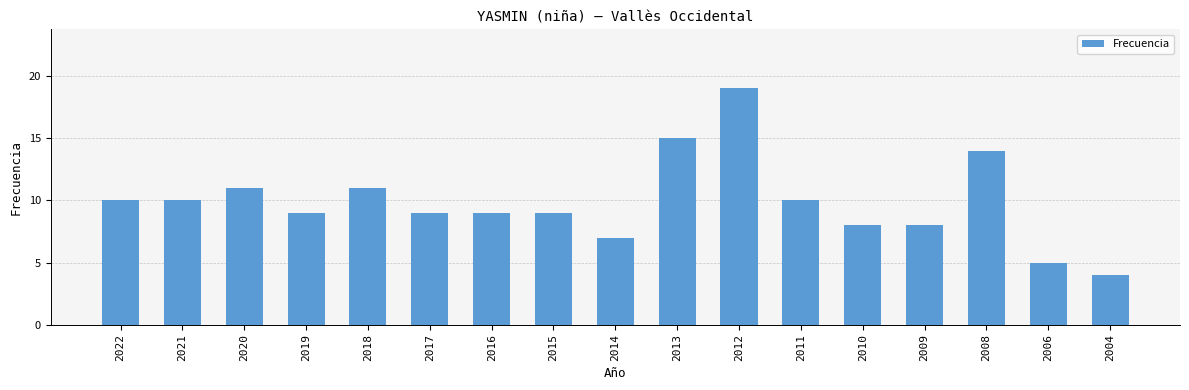

Reading left to right, what are all the values shown in this chart?

2022=10	2021=10	2020=11	2019=9	2018=11	2017=9	2016=9	2015=9	2014=7	2013=15	2012=19	2011=10	2010=8	2009=8	2008=14	2006=5	2004=4